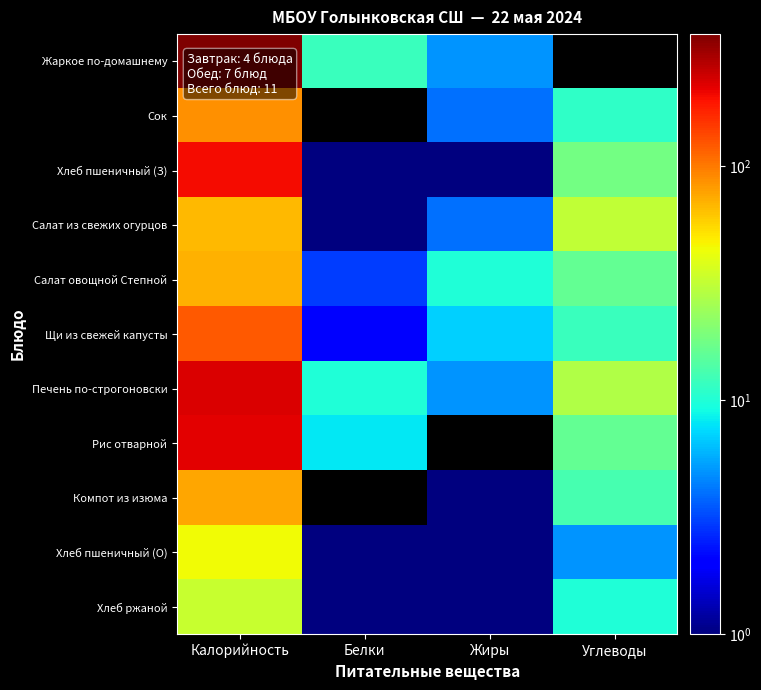

What is the total value across all series at Калорийность?

1502